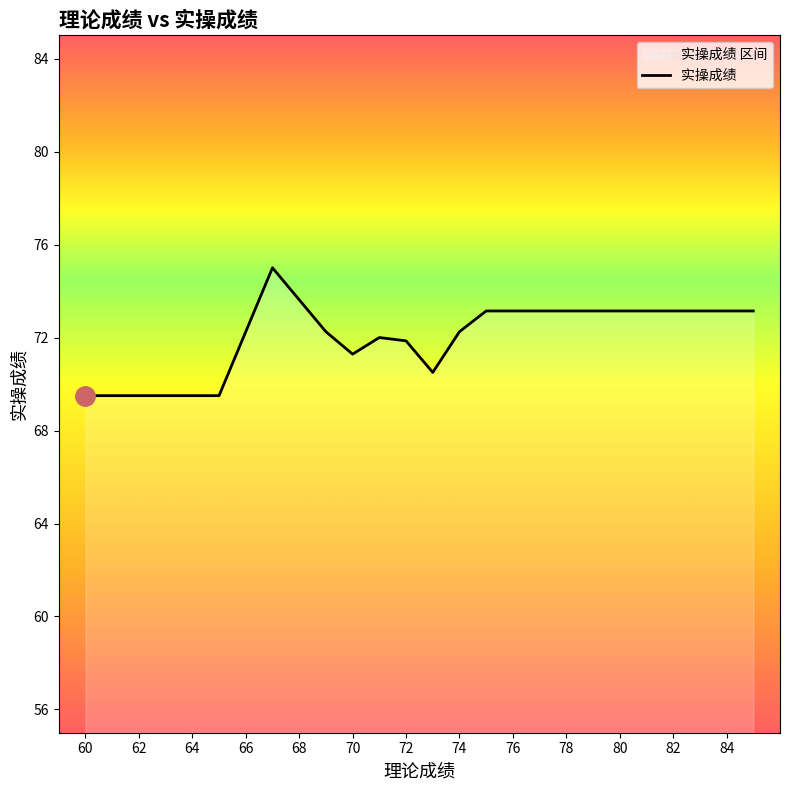

The value at 74 is 72.2. True or false?

True